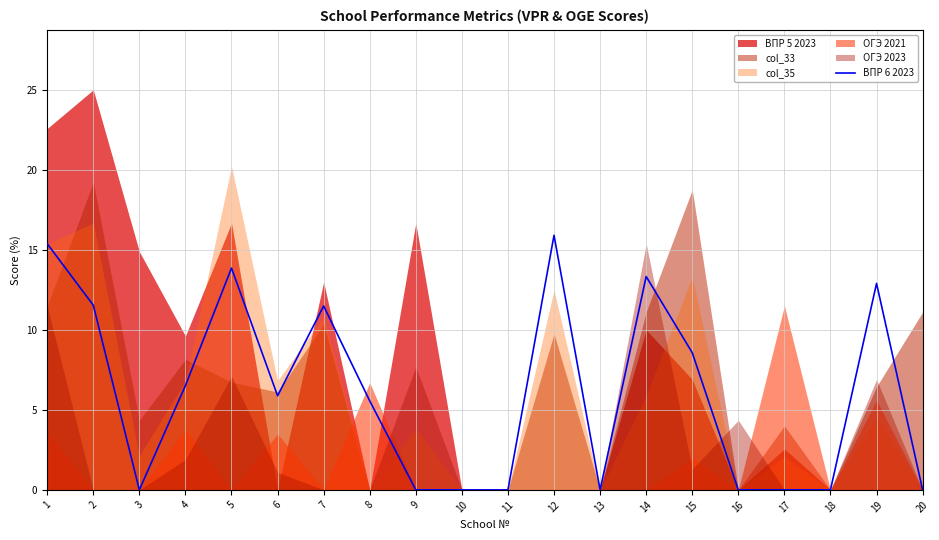

Reading left to right, extract all data points from this chart.

1=15.4	2=11.5	3=0.0	4=6.5	5=13.9	6=5.9	7=11.5	8=5.6	9=0.0	10=0.0	11=0.0	12=15.9	13=0.0	14=13.3	15=8.6	16=0.0	17=0.0	18=0.0	19=12.9	20=0.0